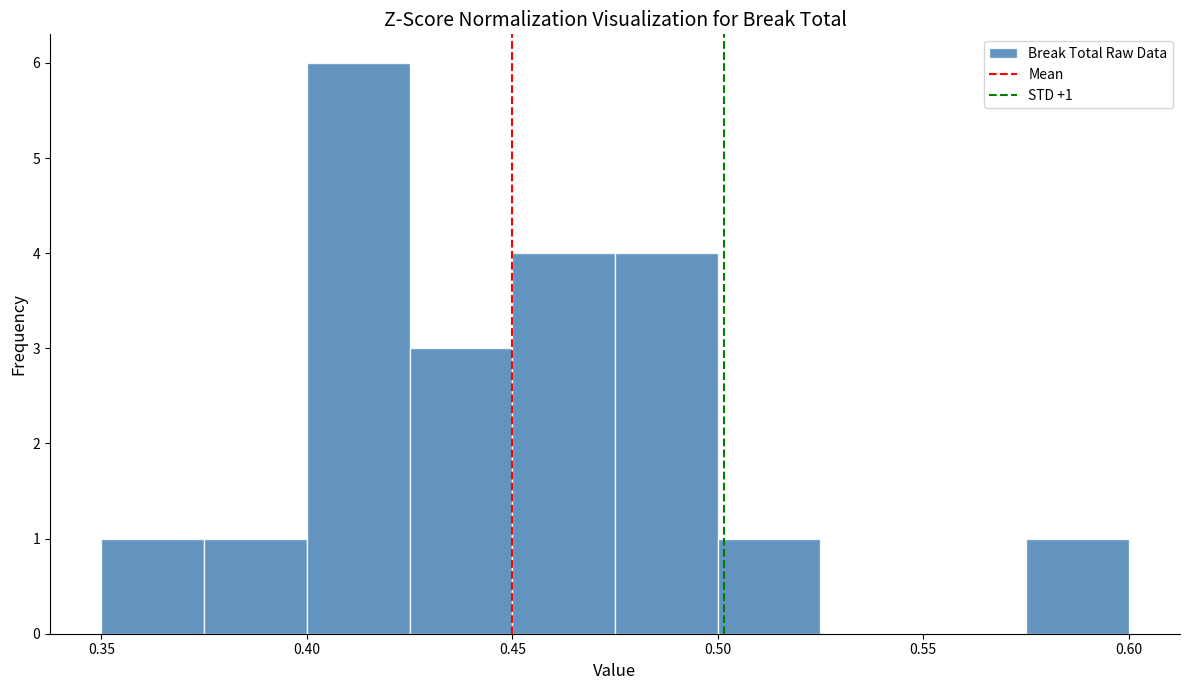

Which range on the x-axis has the tallest bar?

0.400 to 0.425